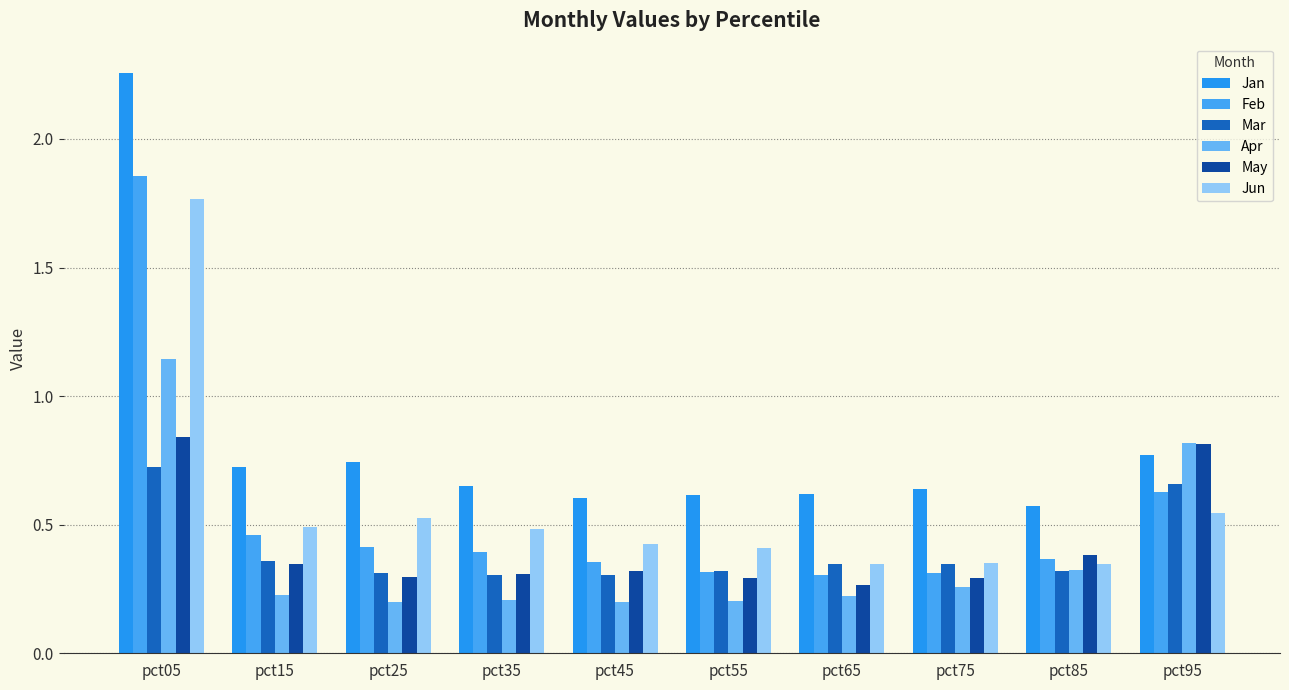

What is the difference between the Mar values at pct95 and pct05?

0.1